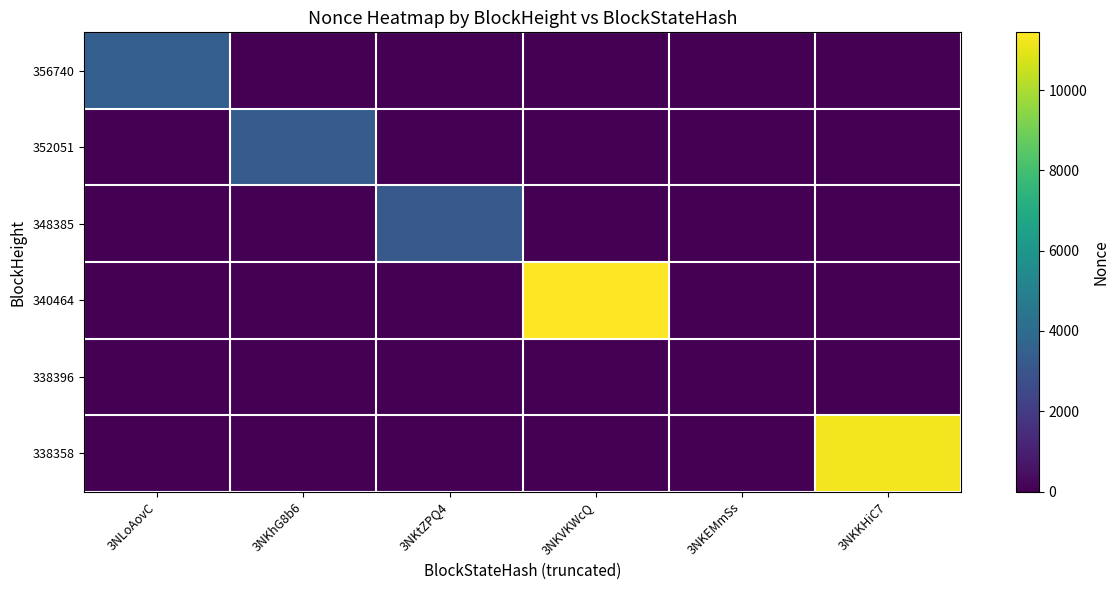

Which series has the largest total across all categories?

340464